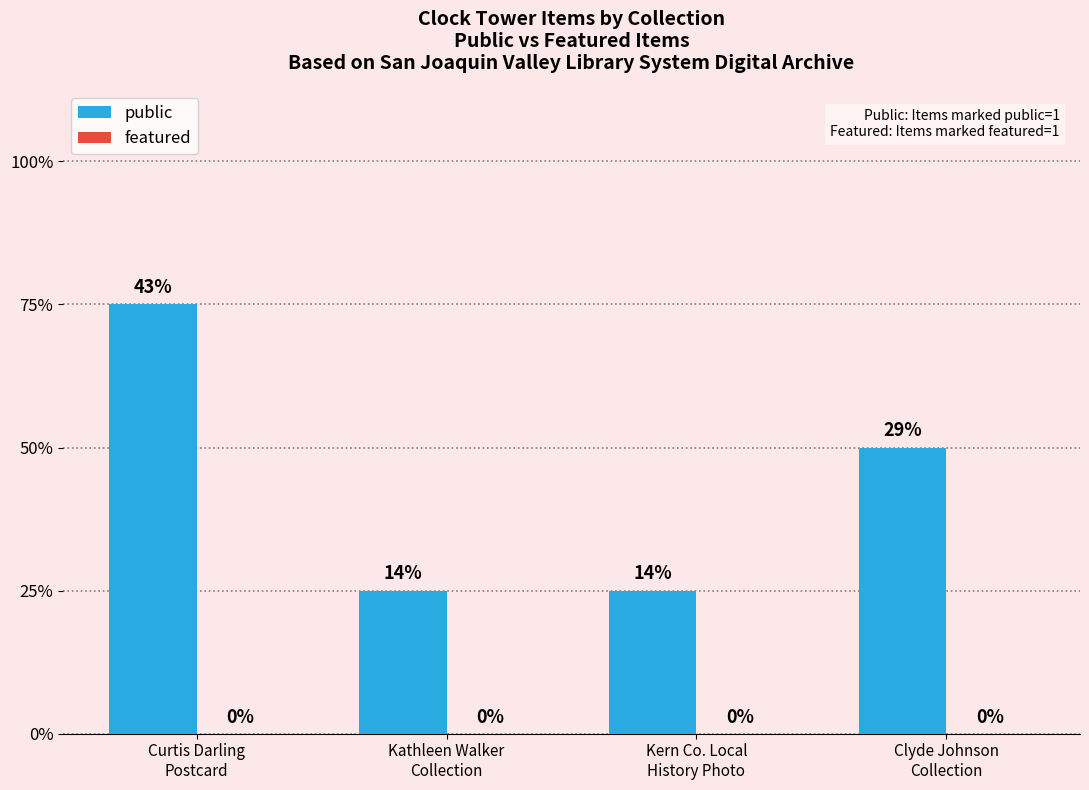

Are the bars horizontal?

No